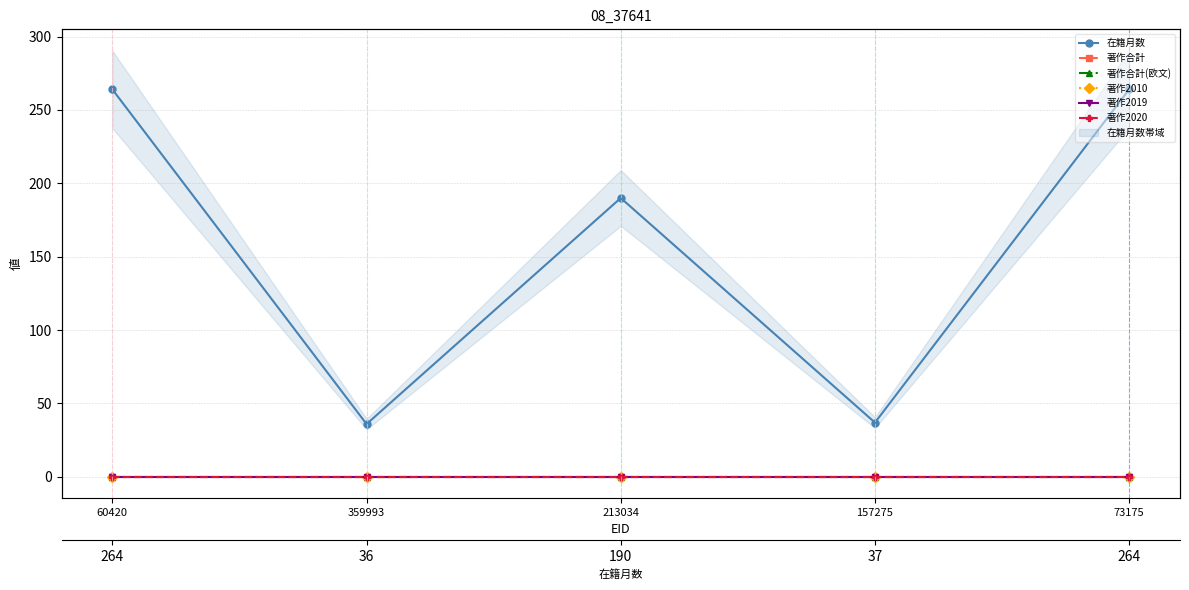

How many lines are shown in the chart?

6